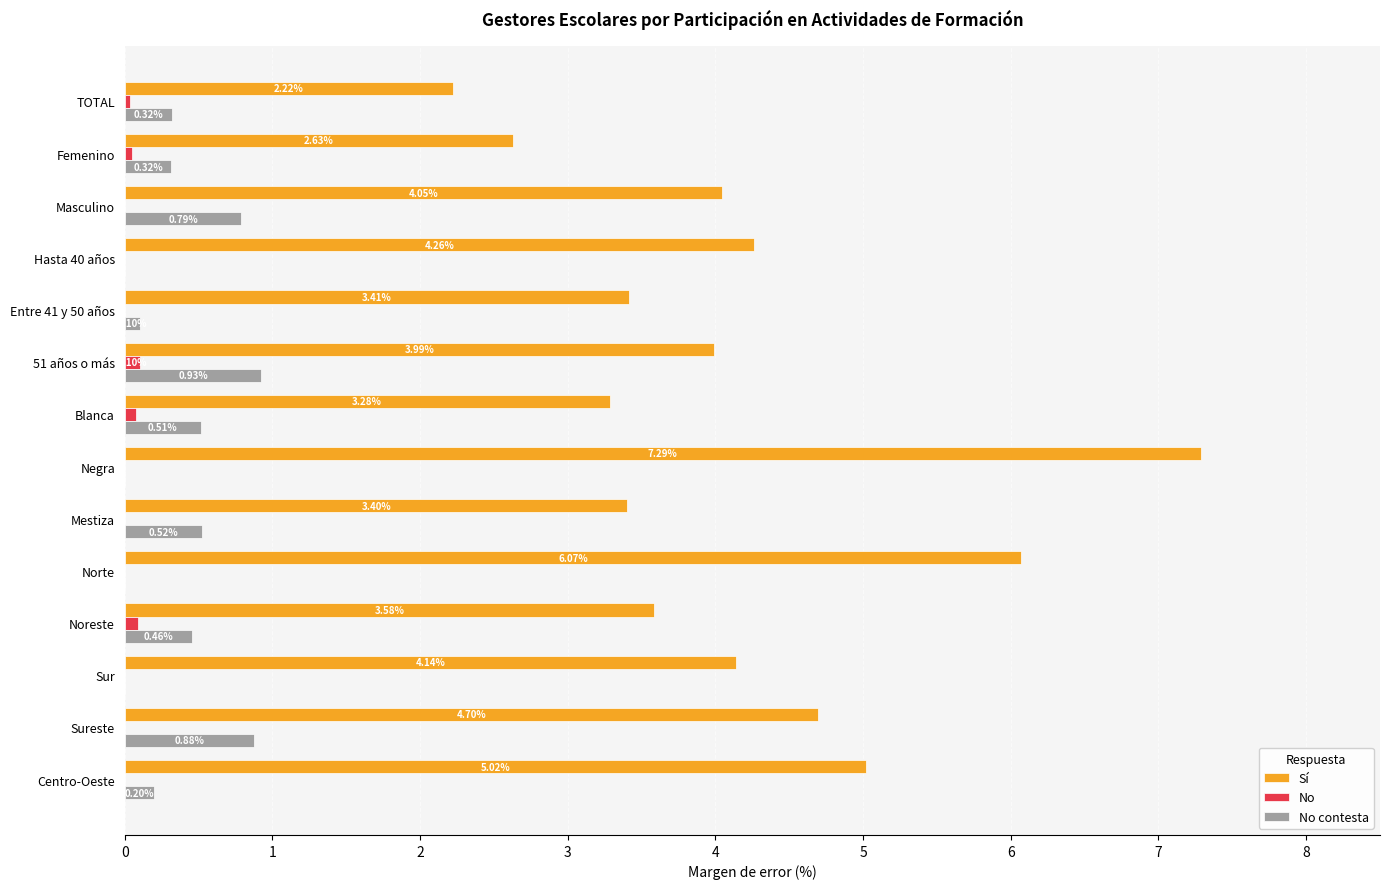

Between 51 años o más and Negra, which series saw the biggest shift?

Sí